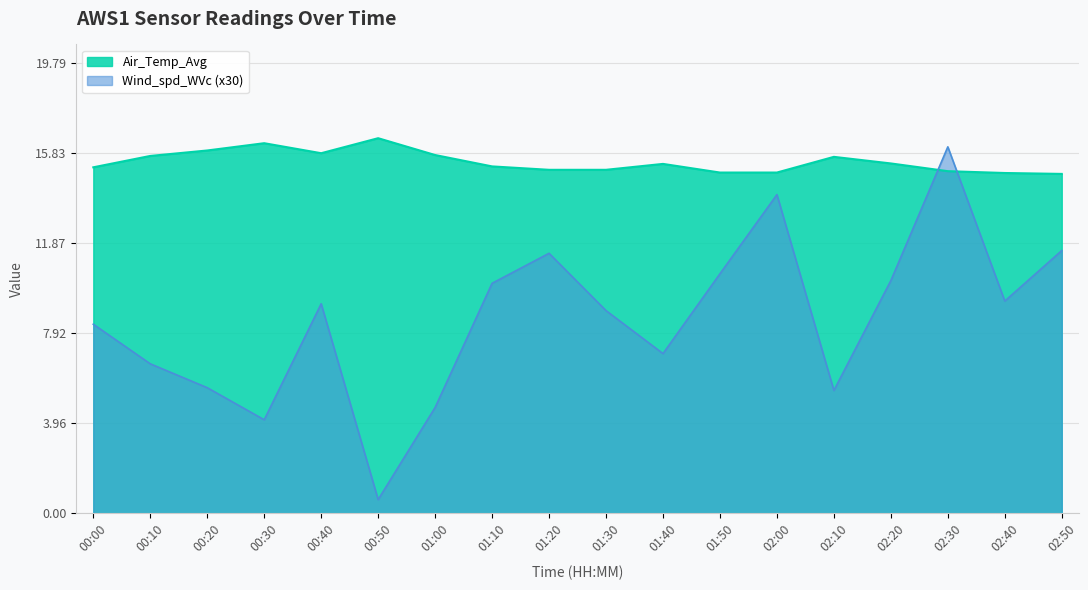

What is the average value of the Wind_spd_WVc series?

8.5